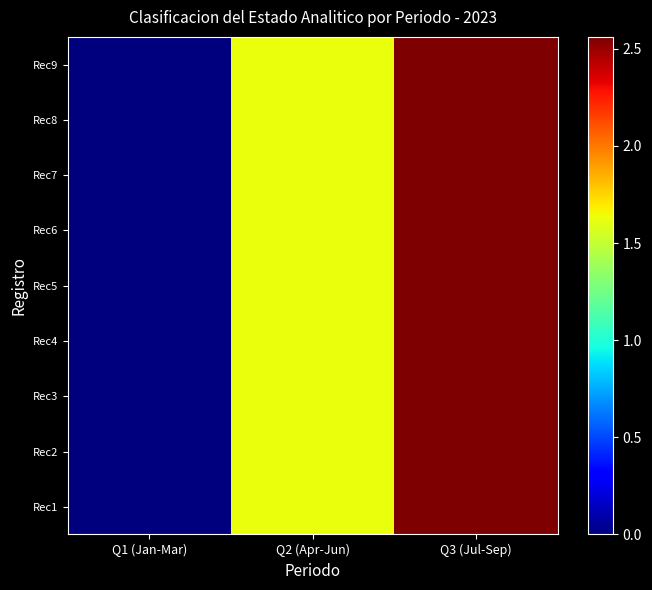

At how many categories does at least one series exceed 1764214?

1